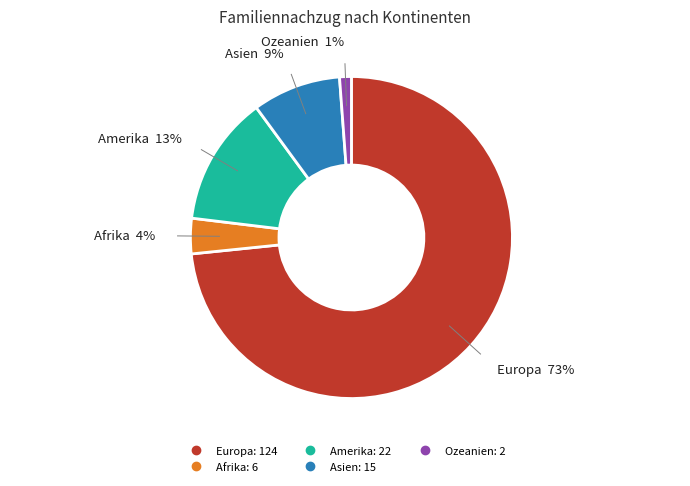

To the nearest percent, what is the difference between the largest and smallest slice percentages?

72%